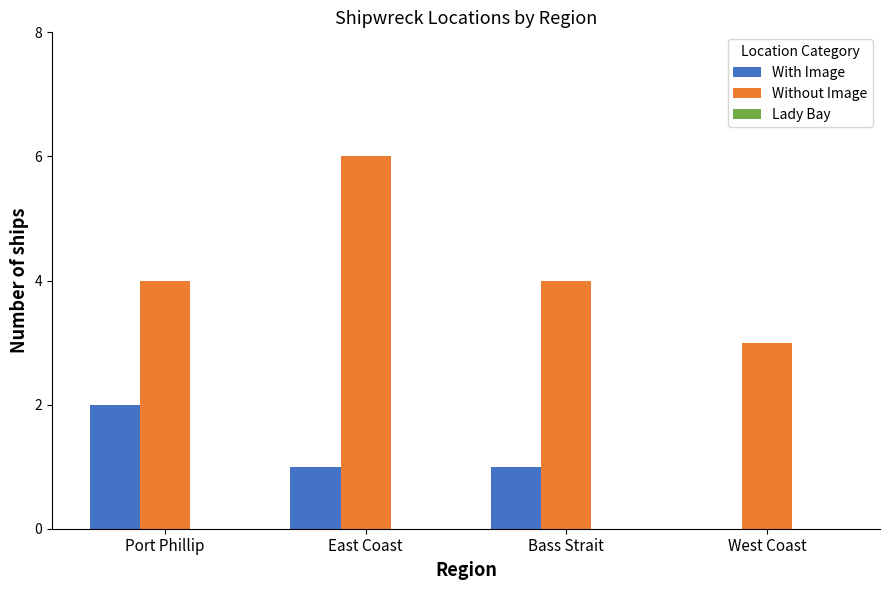

What is the total value across all series at West Coast?

3